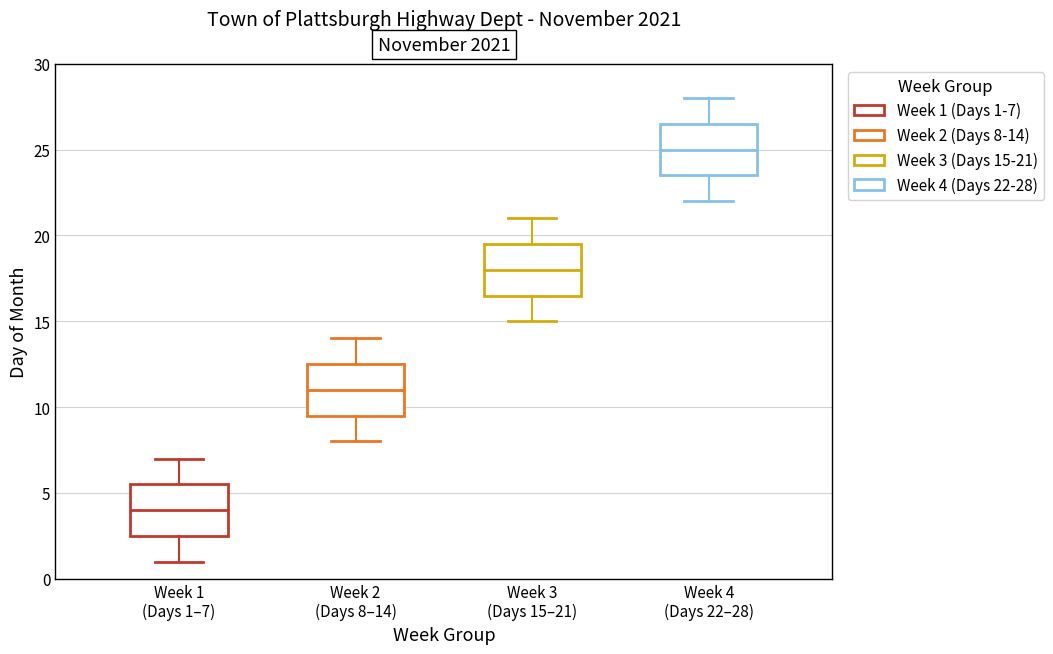

Reading left to right, transcribe this box plot: for each box, give where its median line is, the range the box spans, and where its two whiskers end, as read against the y-axis. The values are not printed on the chart, so give them approximately, as read against the axis.

Week 1 (Days 1–7): median 4.0, box 2.5 to 5.5, whiskers 1.0 to 7.0
Week 2 (Days 8–14): median 11.0, box 9.5 to 12.5, whiskers 8.0 to 14.0
Week 3 (Days 15–21): median 18.0, box 16.5 to 19.5, whiskers 15.0 to 21.0
Week 4 (Days 22–28): median 25.0, box 23.5 to 26.5, whiskers 22.0 to 28.0